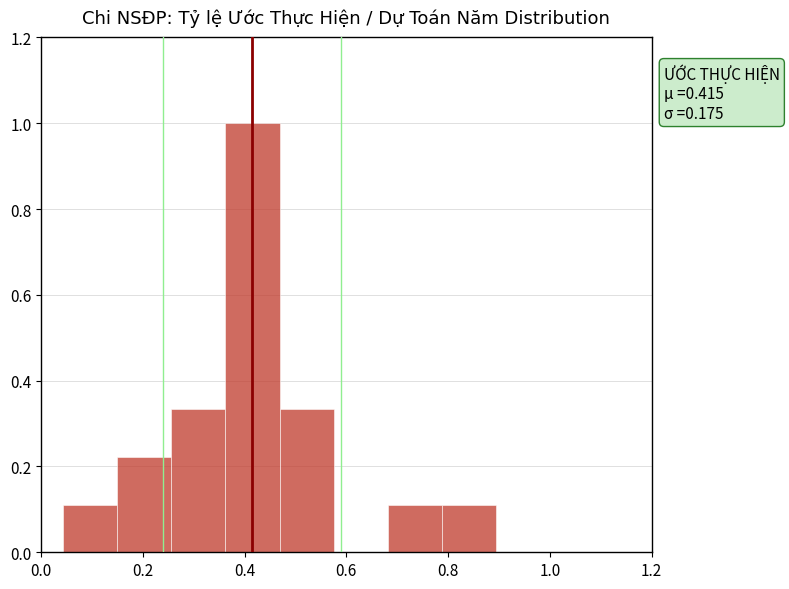

Over which range of the x-axis is the bar tallest?

0.36 to 0.46